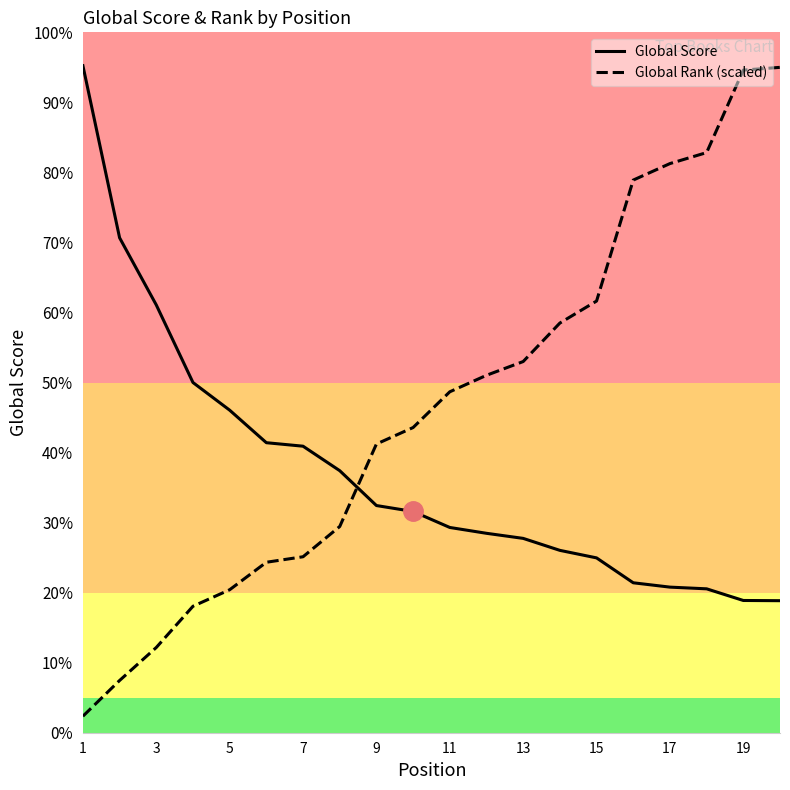

At which label does Global Rank (scaled) reach its peak?

19